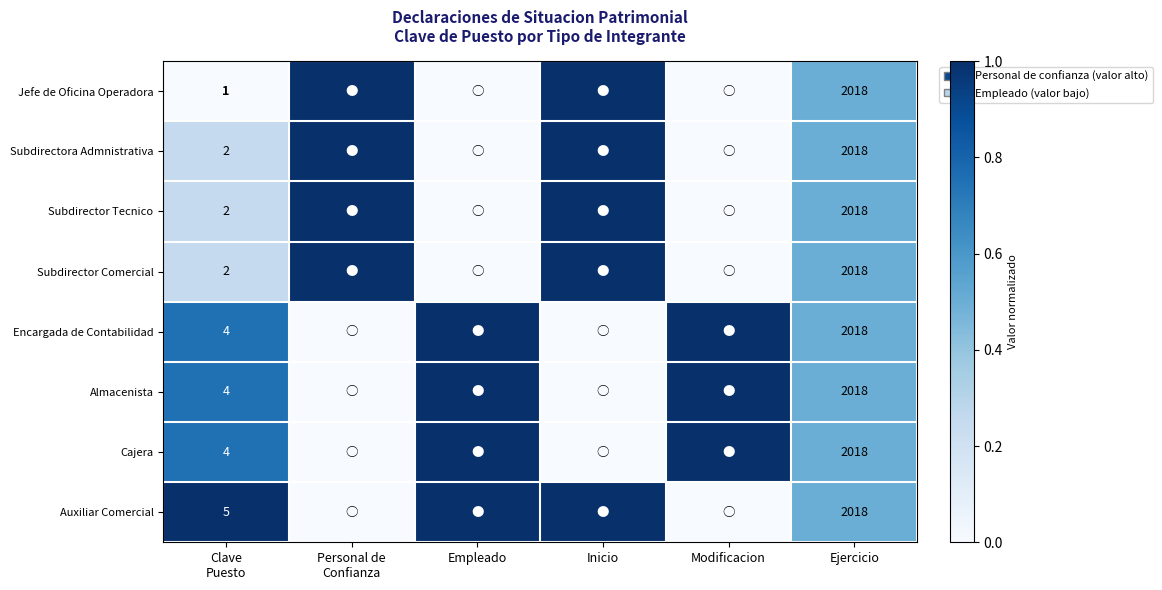

Between Personal de
Confianza and Clave
Puesto, which is larger?

Personal de
Confianza